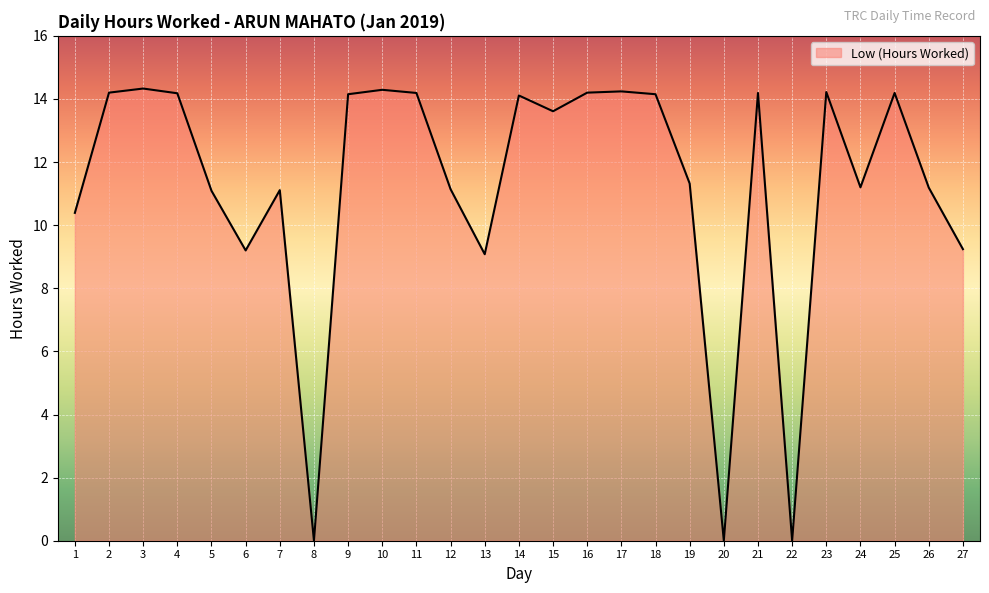

What is the maximum value shown in the chart?

14.3